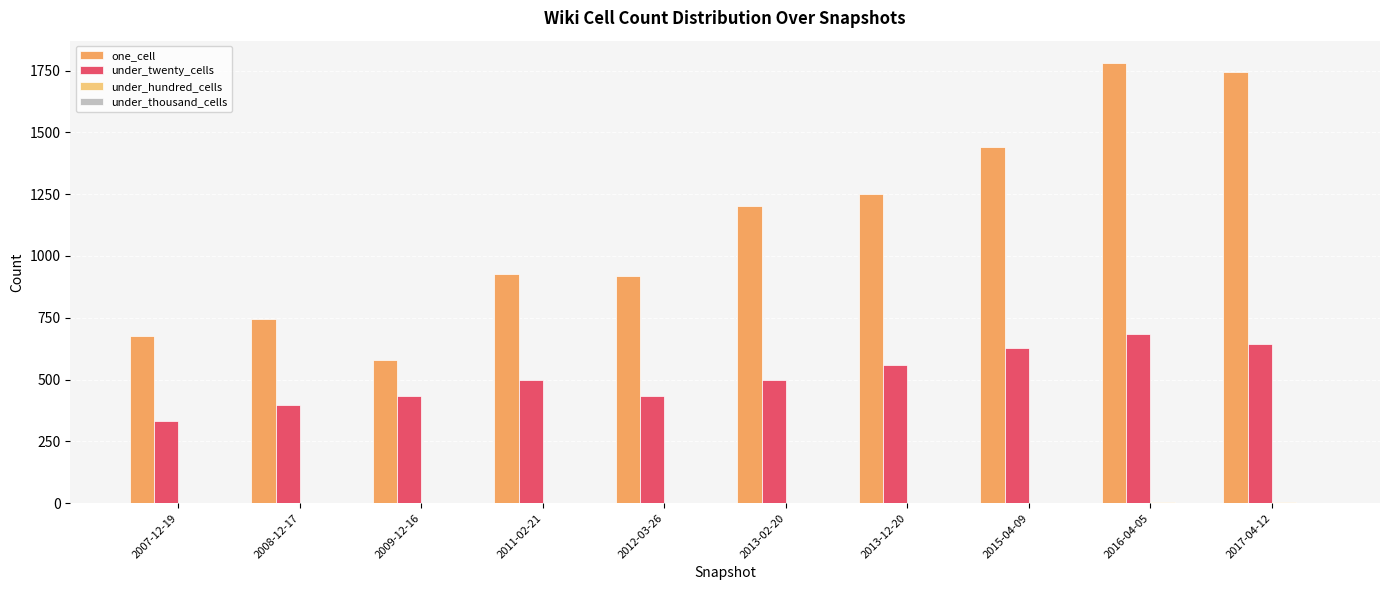

Are the bars horizontal?

No